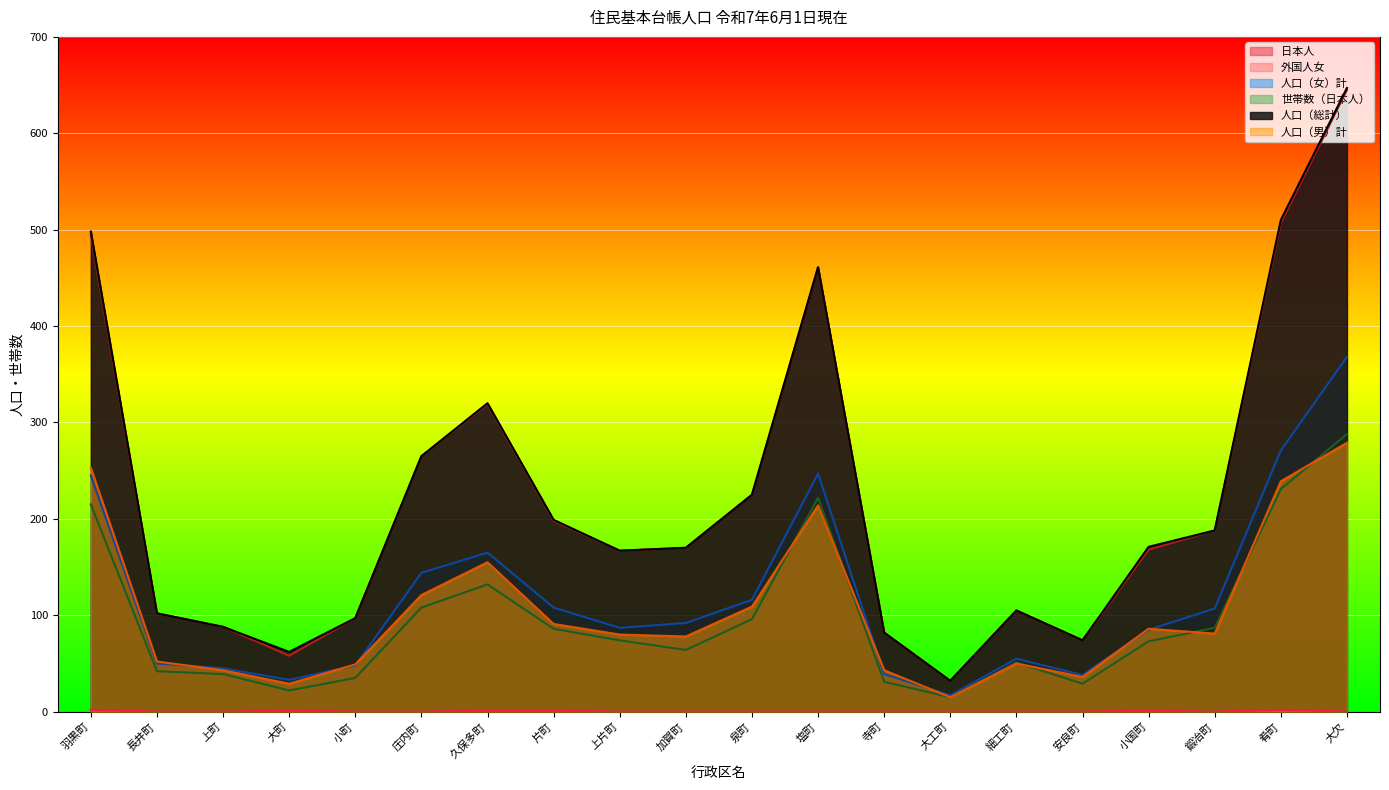

Is it true that 世帯数（日本人） equals 23 at 小町?

False